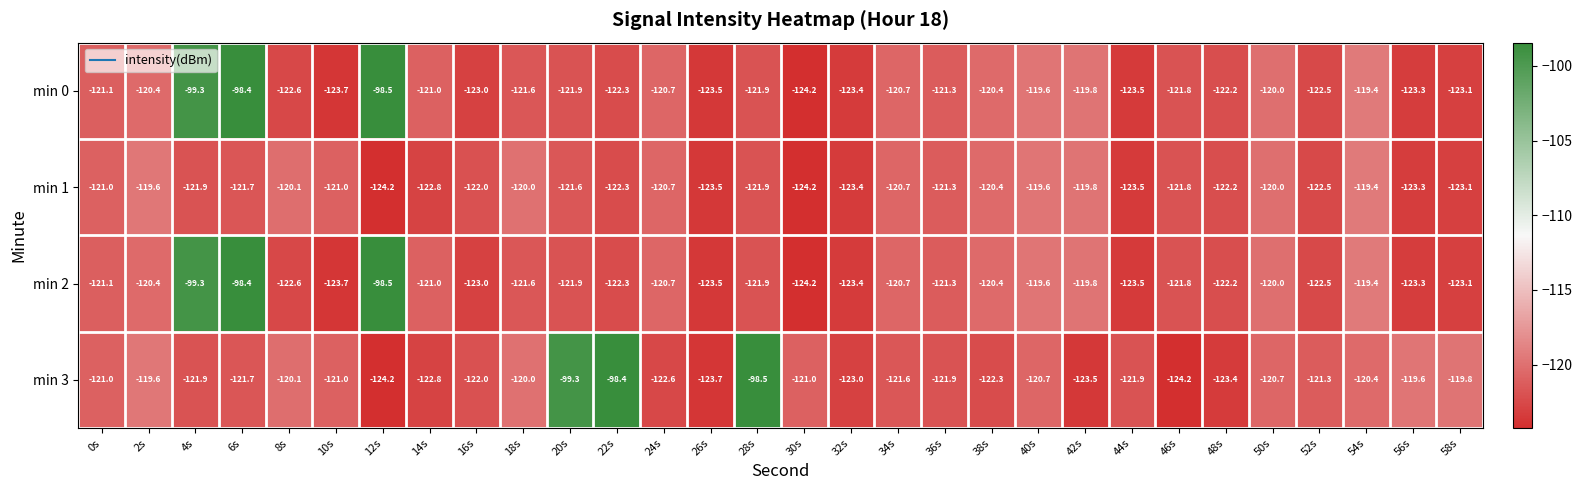

What is the difference between the maximum and minimum values in the min 1 series?

4.8